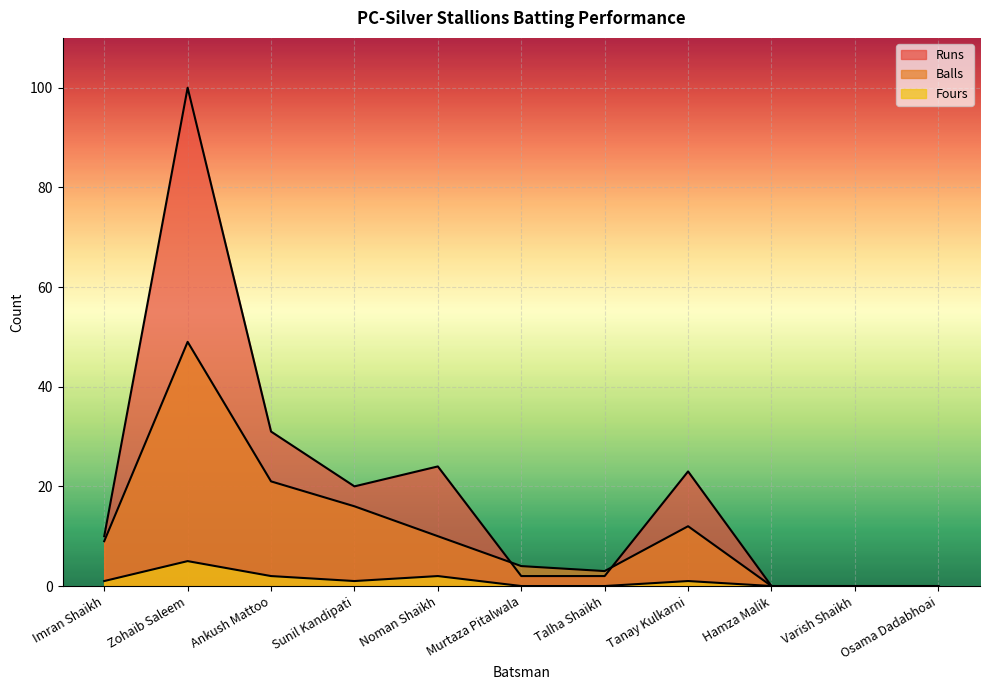

What is the label of the 2nd point from the left?

Zohaib Saleem